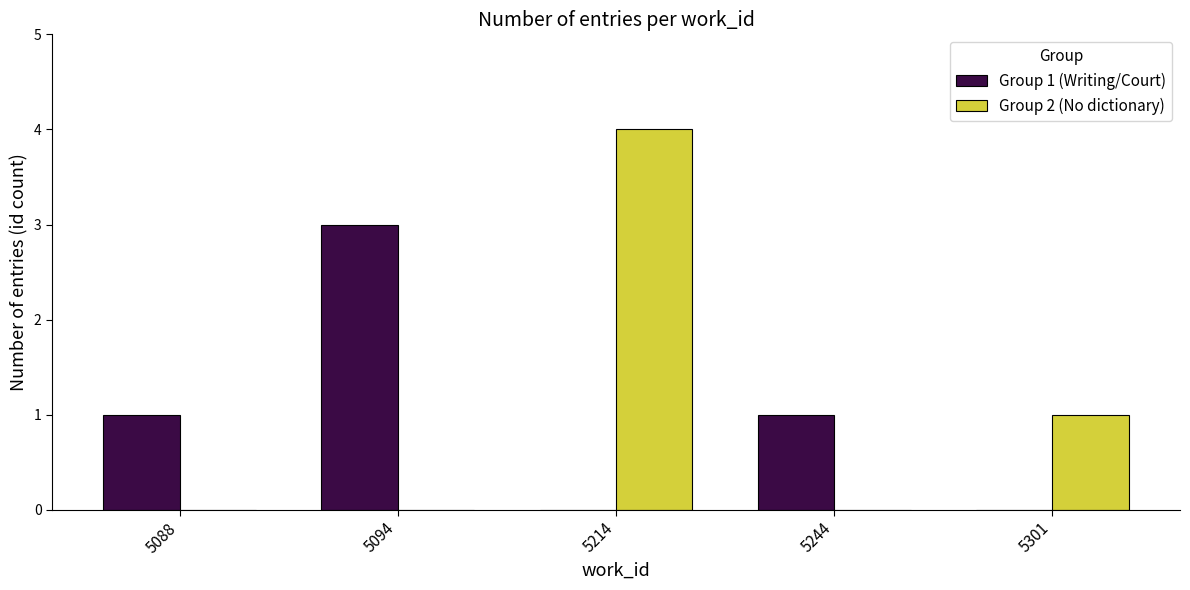

What is the spread (max minus min) of values at 5094?

3